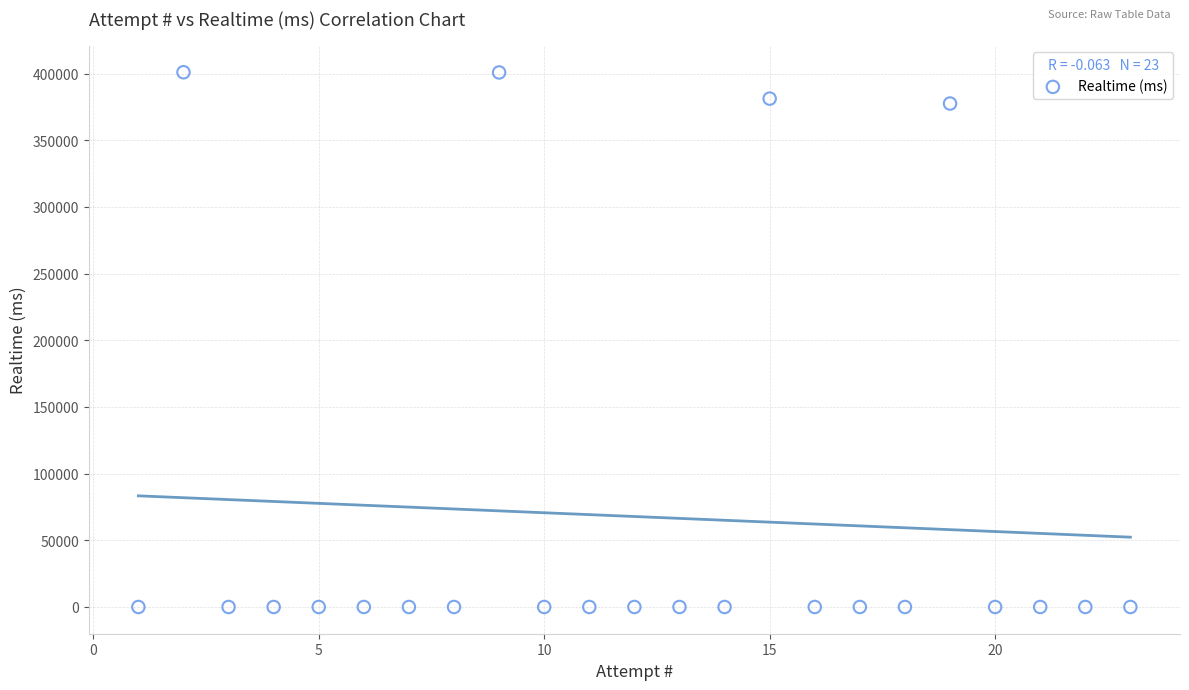

What is the range of Y values (max minus min)?

401048